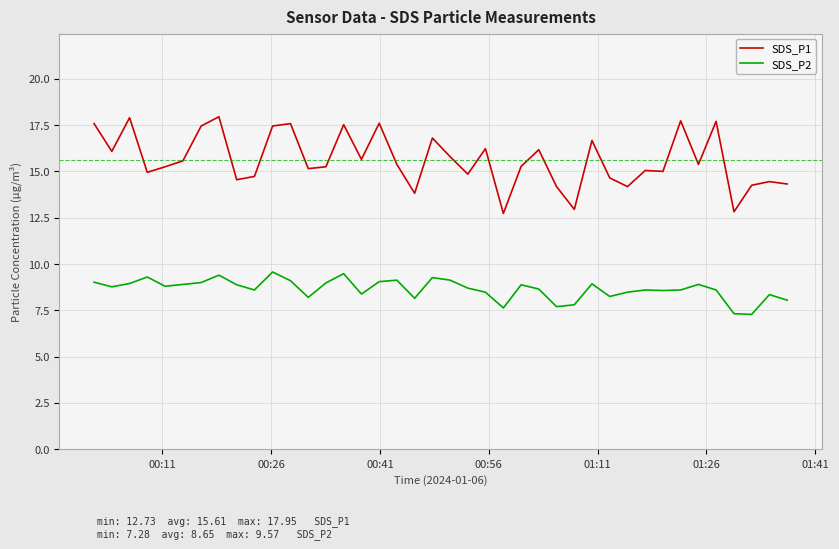

Rank the series by their maximum value, from lowest to highest.

SDS_P2, SDS_P1